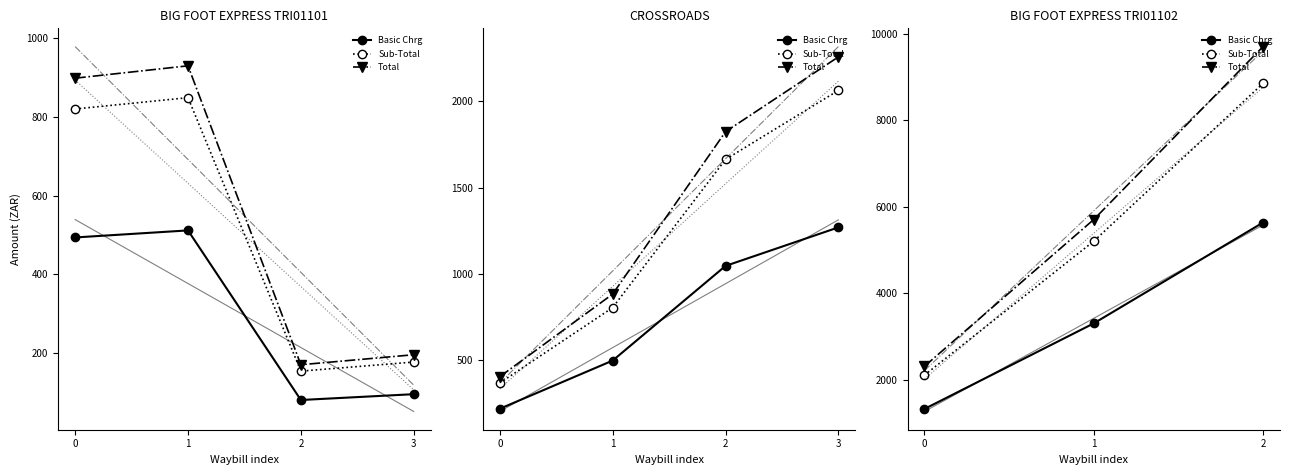

What value does the Sub-Total series have at 2?

8852.1